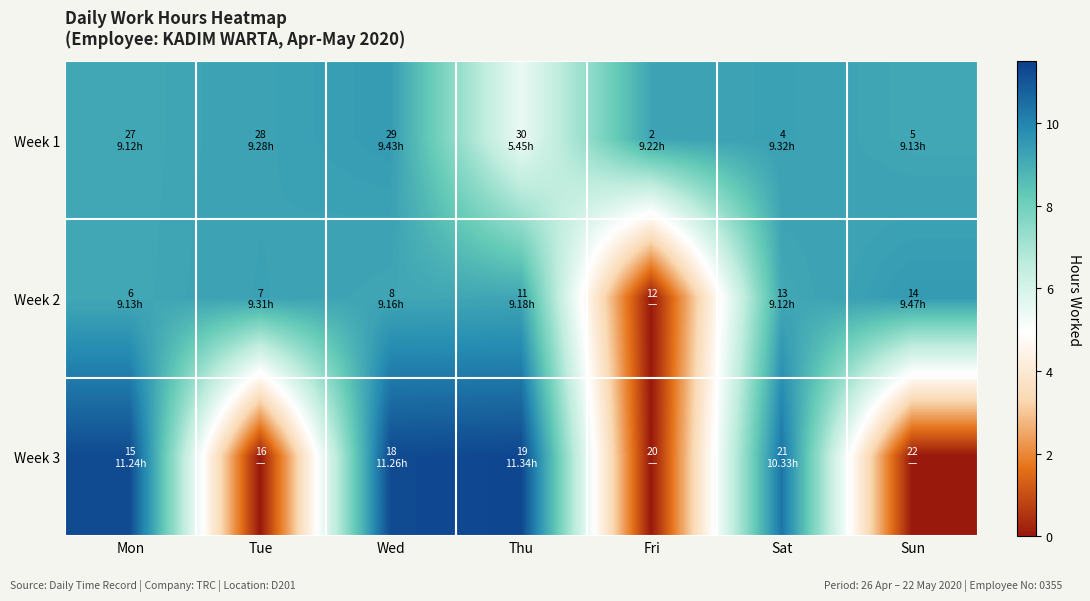

What is the spread (max minus min) of values at Wed?

2.1